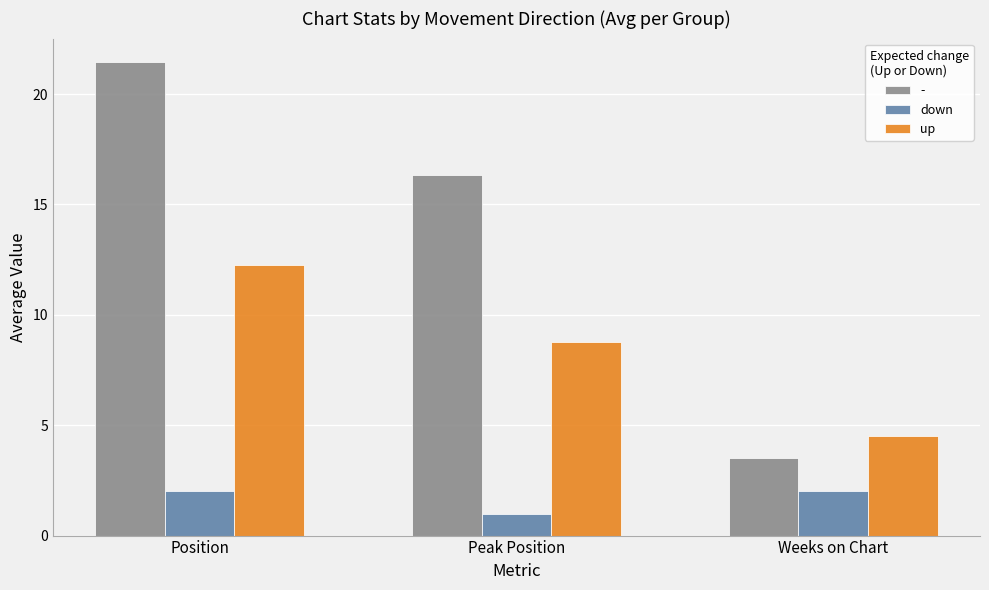

Rank the series by their average value, from lowest to highest.

down, up, -